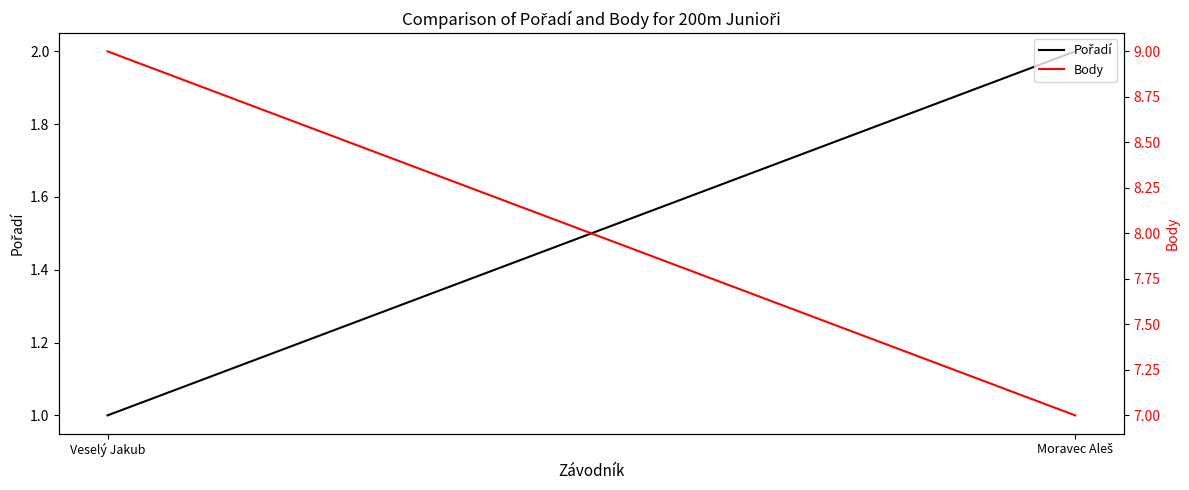

How many lines are shown in the chart?

2